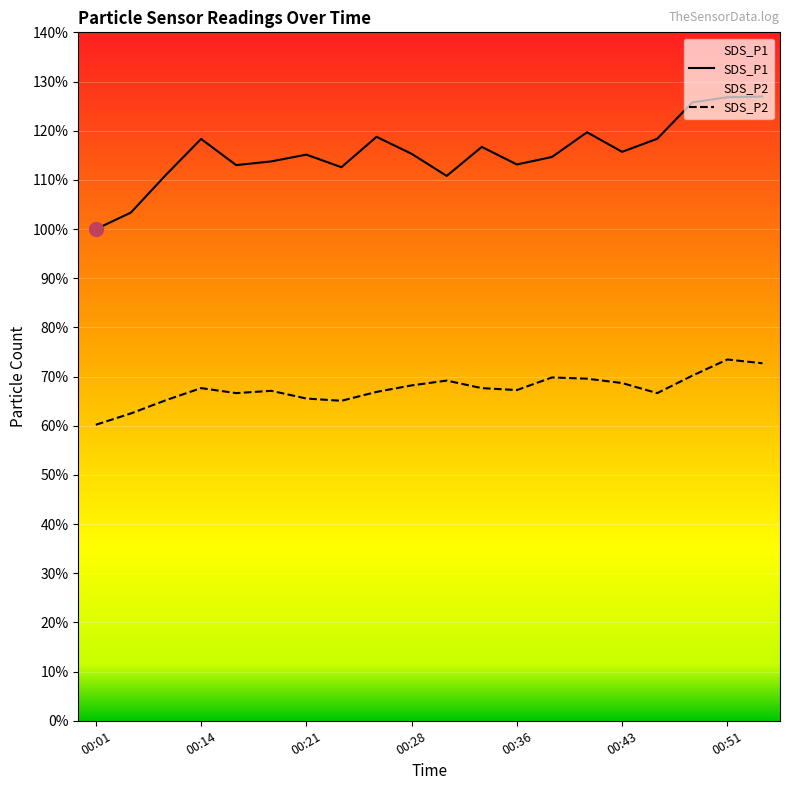

Which series has the largest total across all categories?

SDS_P1